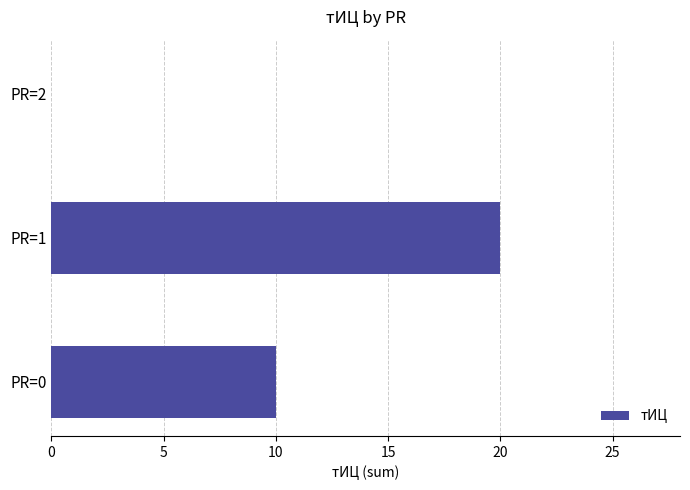

The value at PR=1 is 11. True or false?

False